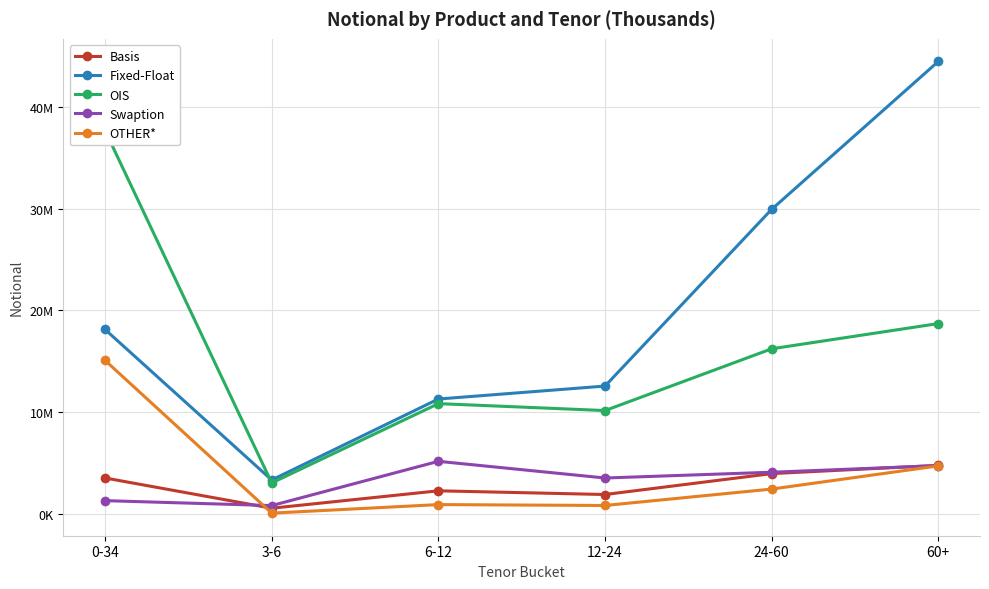

What is the sum of the Basis values at 12-24 and 24-60?

5826223